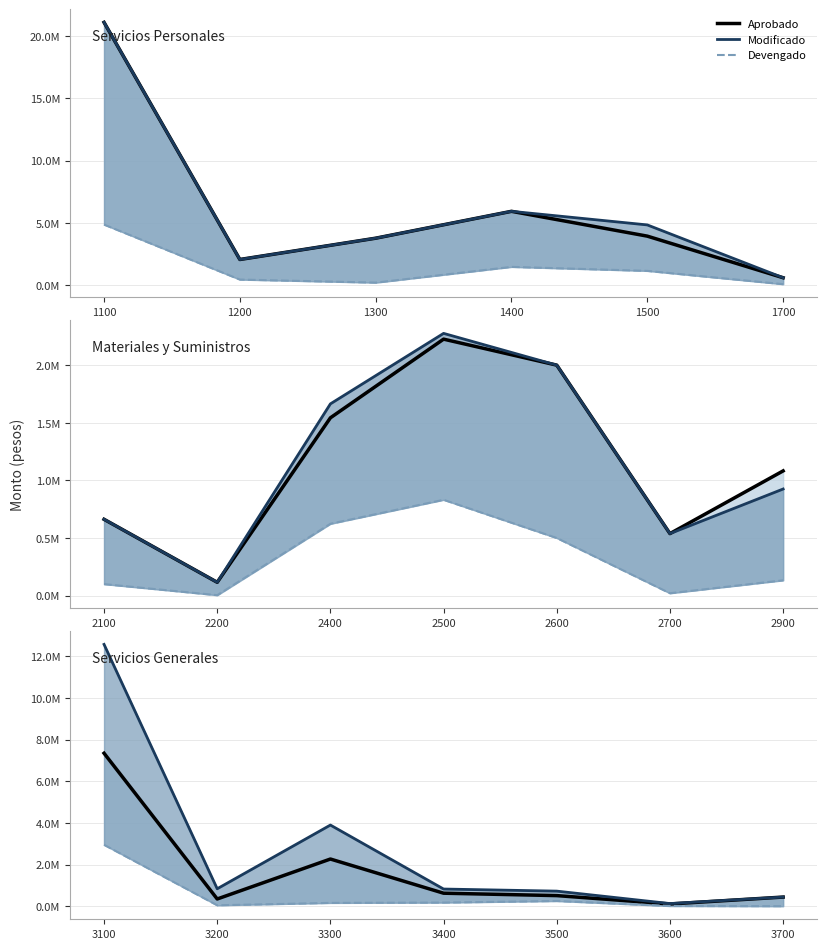

At how many categories does at least one series exceed 3568305?

2